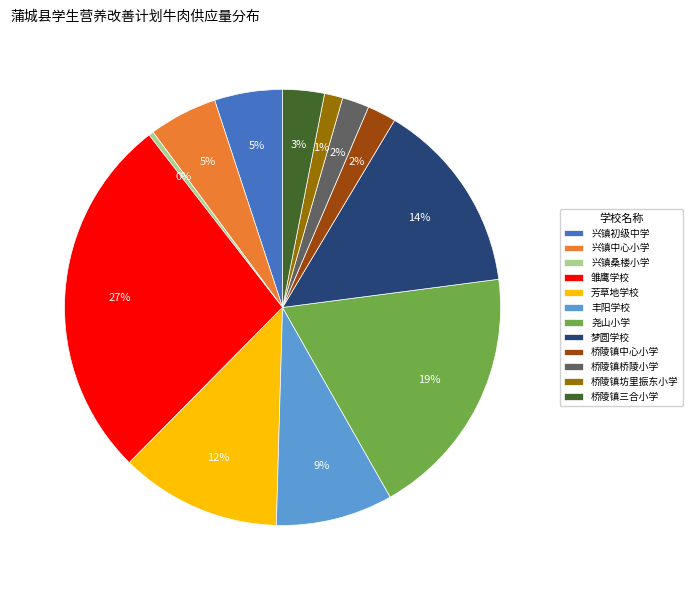

What is the smallest slice in the pie chart?

兴镇桑楼小学